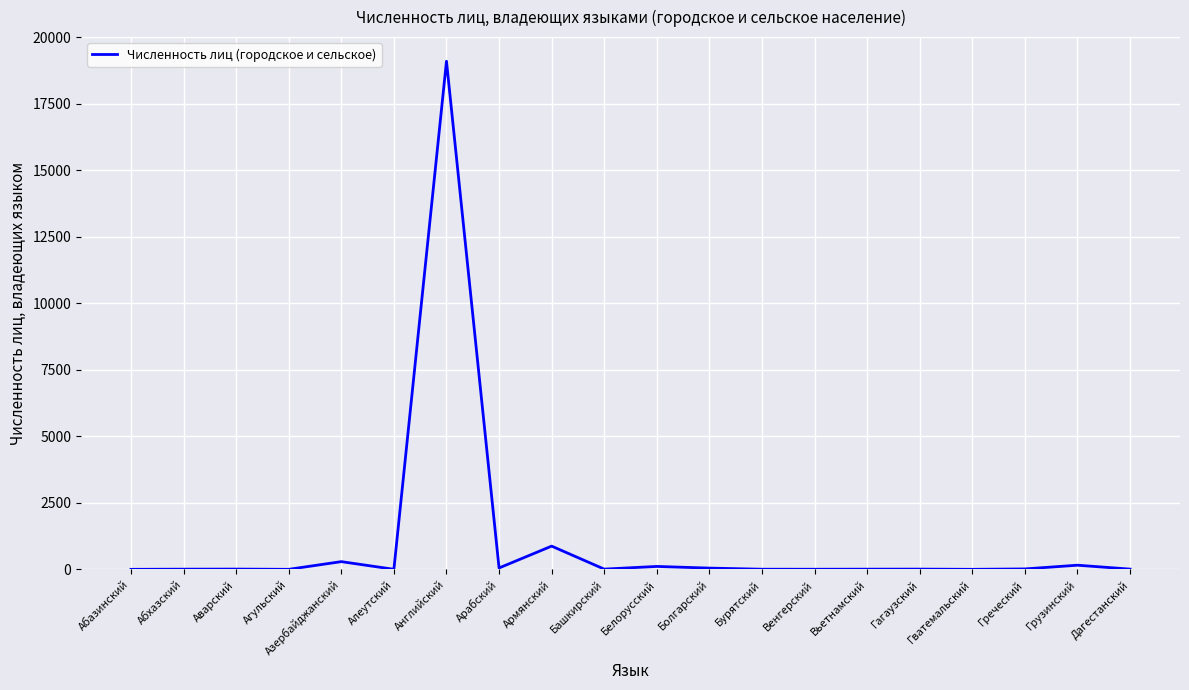

At which label is the value closest to 9547?

Армянский